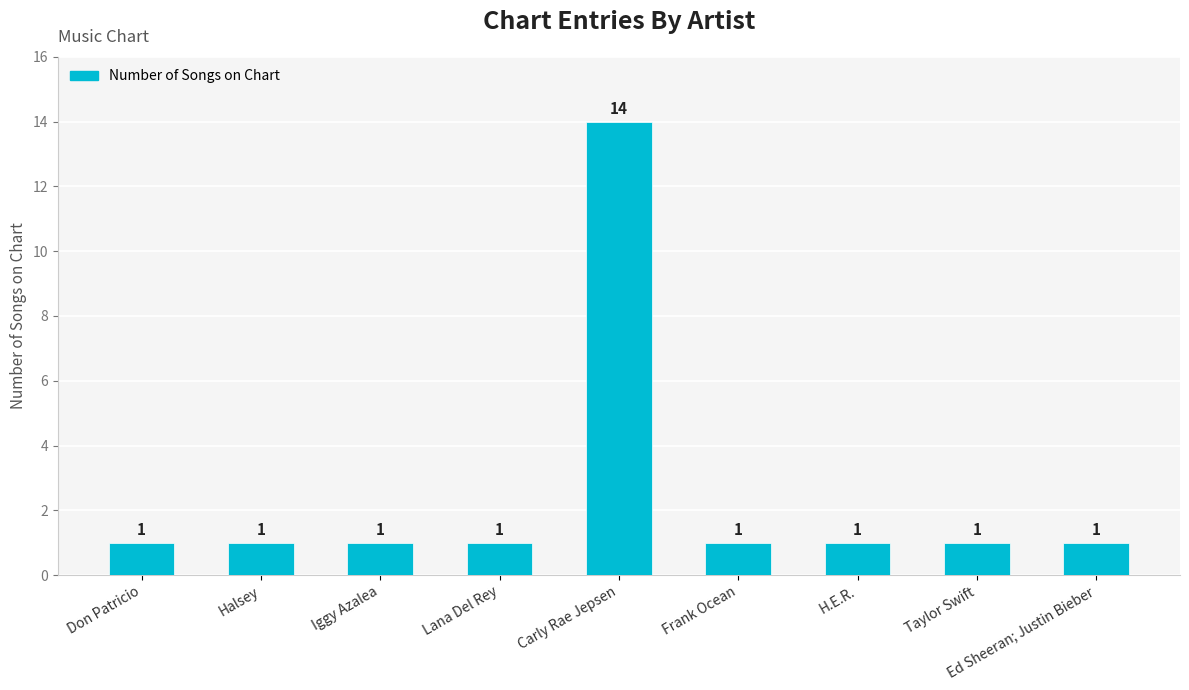

Is it true that the value at Taylor Swift is 1?

True